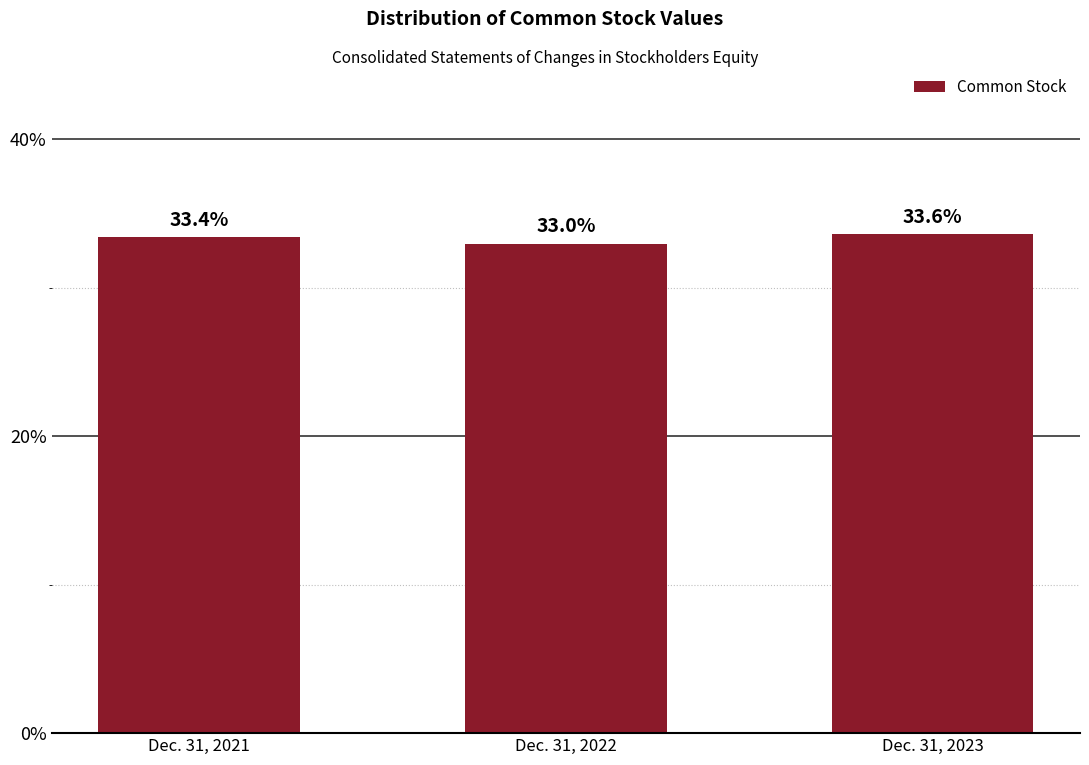

Reading left to right, what are all the values shown in this chart?

33.4	33.0	33.6